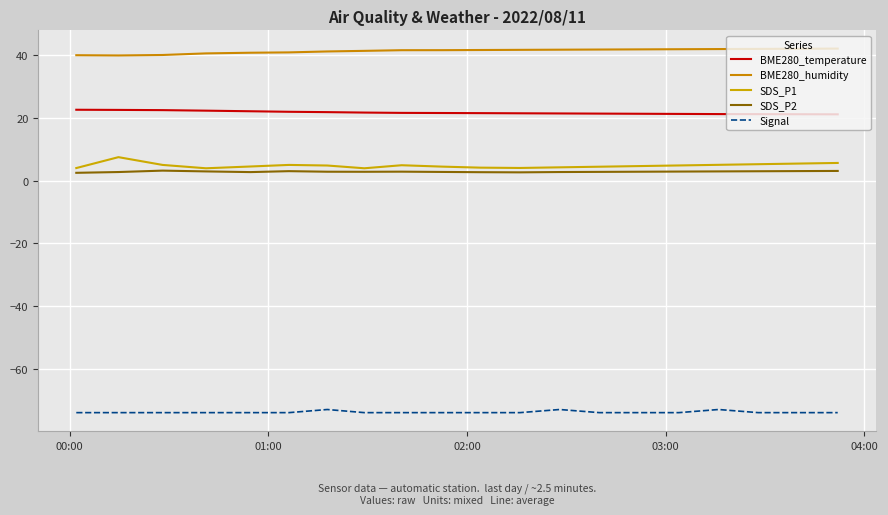

How many interior local valleys does the BME280_humidity series have?

1